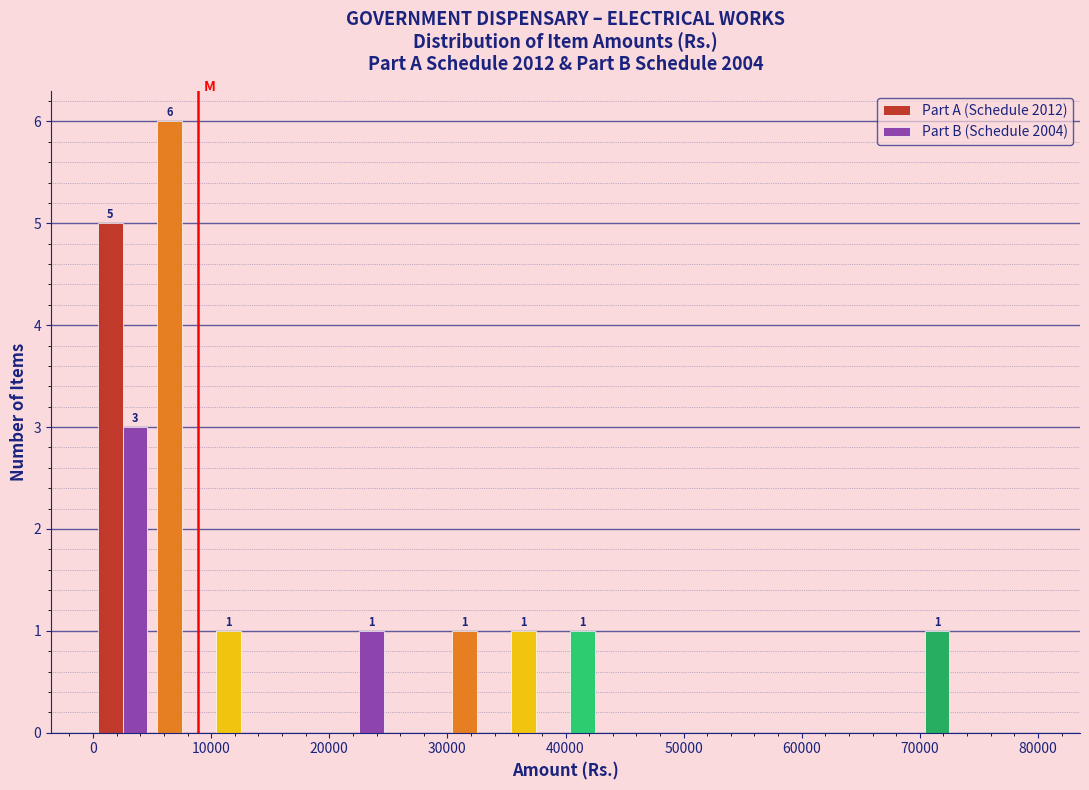

In the Part A (Schedule 2012) series, which range on the x-axis has the tallest bar?

5000 to 10000